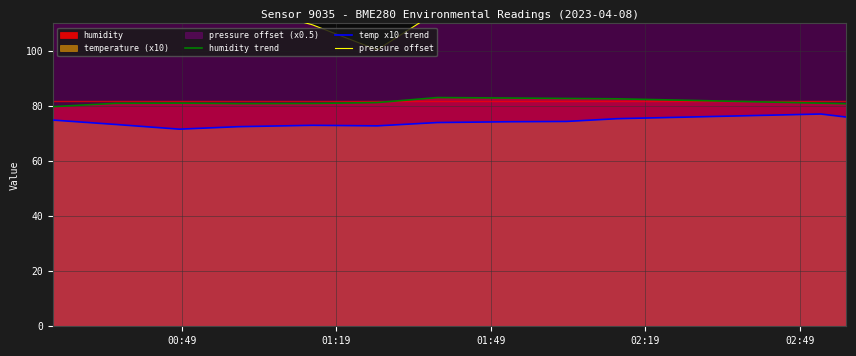

Rank the series by their maximum value, from highest to lowest.

pressure offset, humidity trend, temp x10 trend